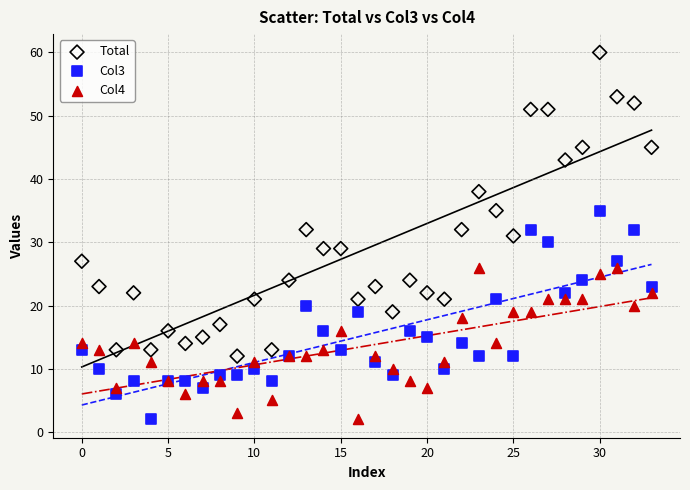

Which series reaches the maximum Y coordinate?

Total